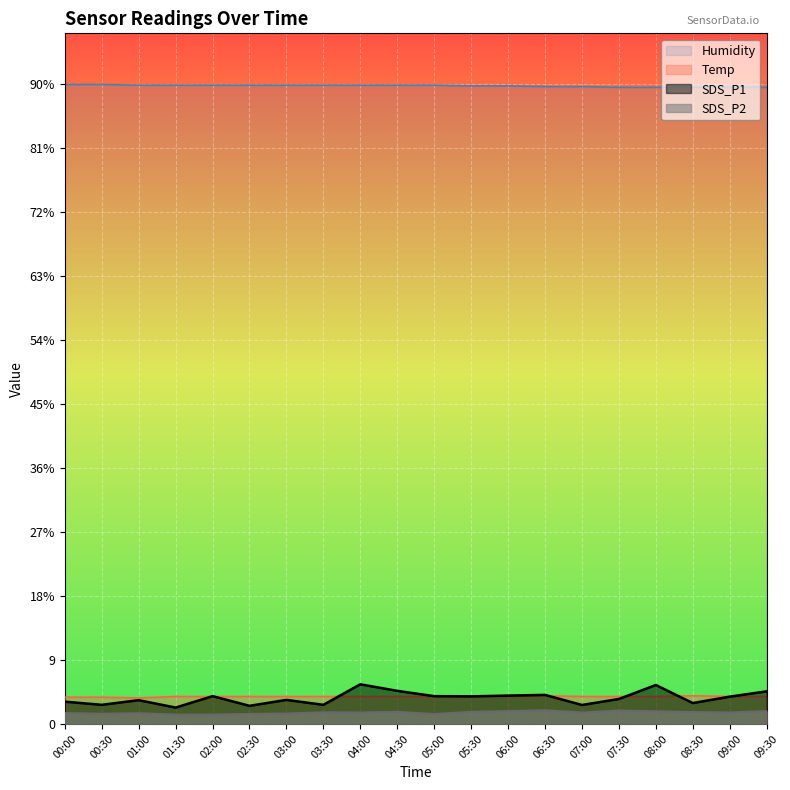

What is the label of the 10th point from the left?

04:30